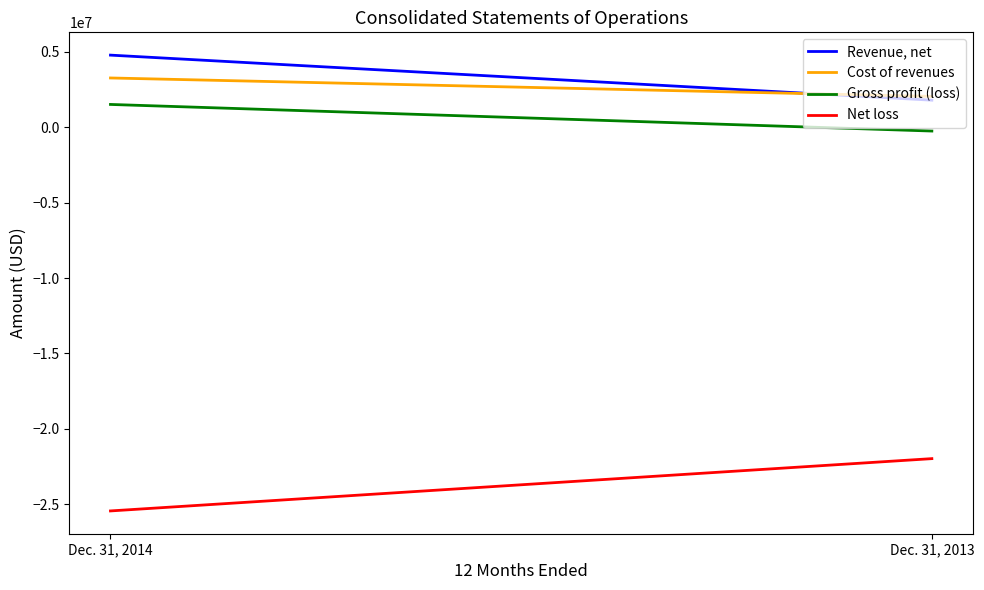

How many Cost of revenues values are between 2047033 and 3270955?

2